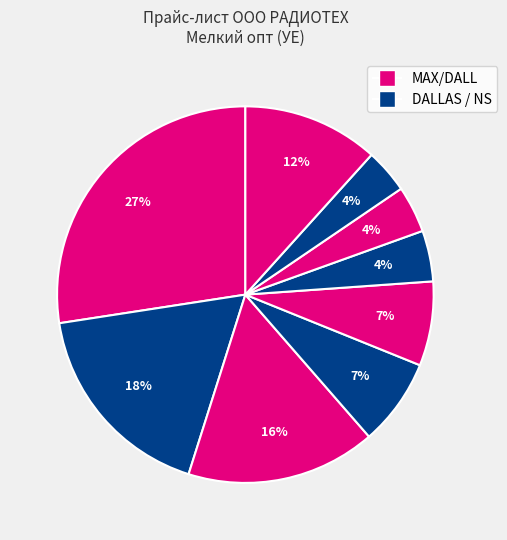

Is there any slice that represents more than half of the pie?

No